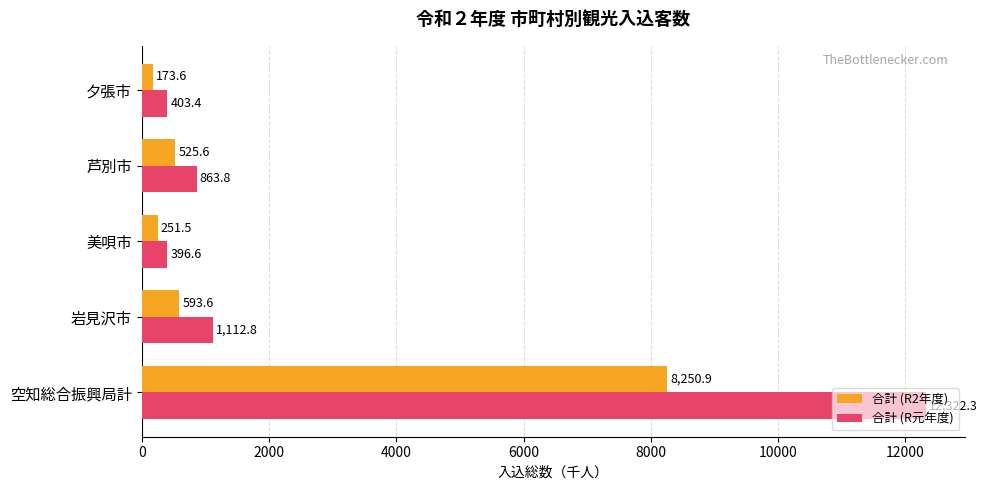

At how many categories does at least one series exceed 11801?

1